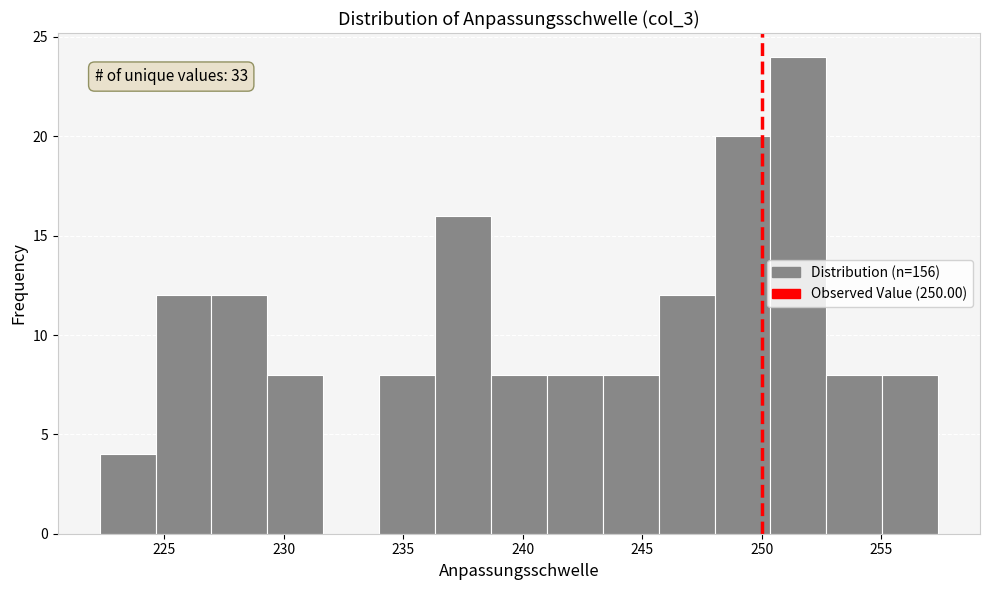

Which range on the x-axis has the tallest bar?

250.5 to 252.5